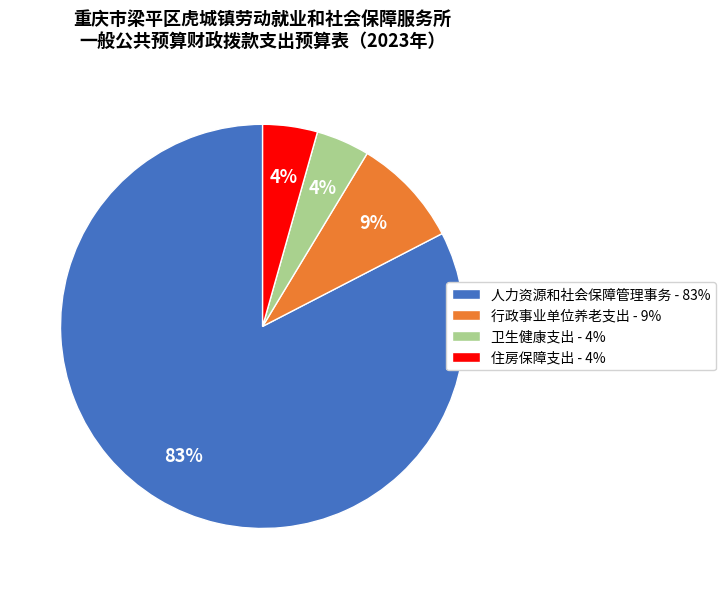

Combined, do 卫生健康支出 - 4% and 住房保障支出 - 4% account for over 50%?

No